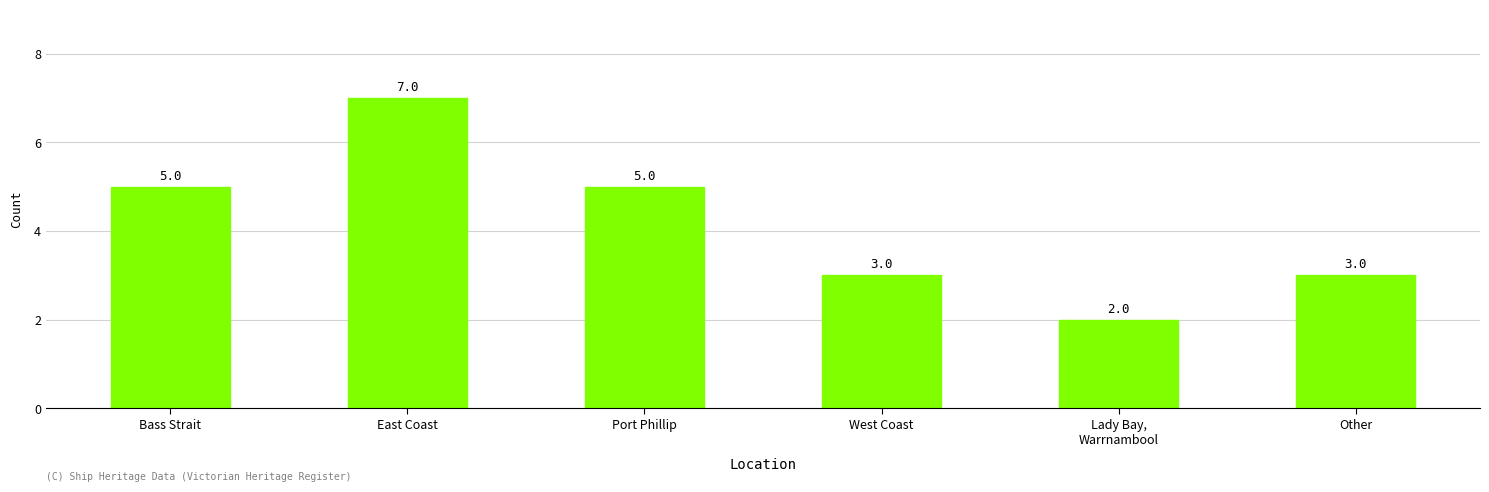

What is the change in value from East Coast to Other?

-4